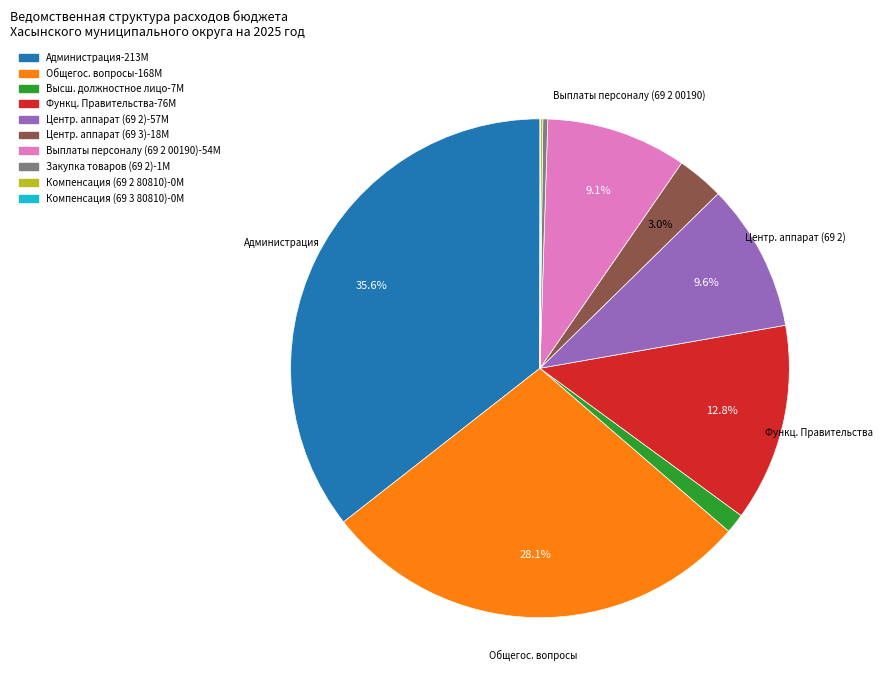

Does any single category account for the majority?

No